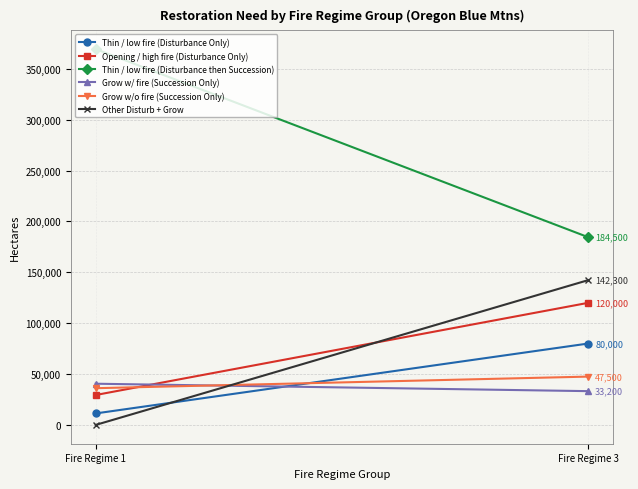

What is the approximate value of Thin / low fire (Disturbance then Succession) at Fire Regime 3, to the nearest 10?

184500